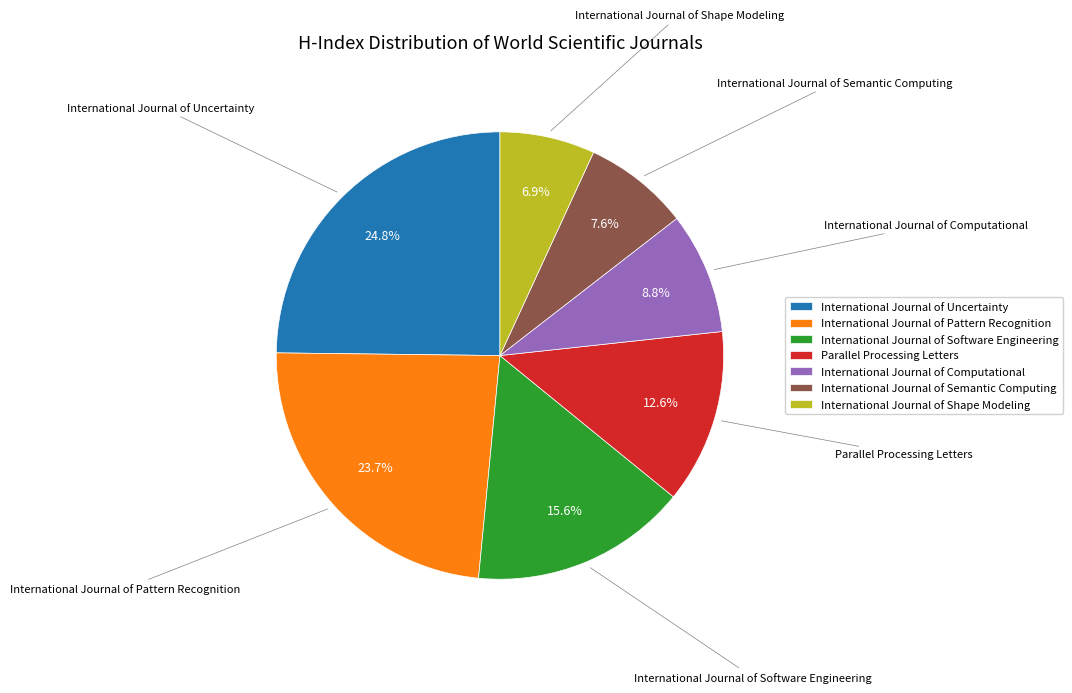

Rank the categories by value from highest to lowest.

International Journal of Uncertainty, International Journal of Pattern Recognition, International Journal of Software Engineering, Parallel Processing Letters, International Journal of Computational, International Journal of Semantic Computing, International Journal of Shape Modeling